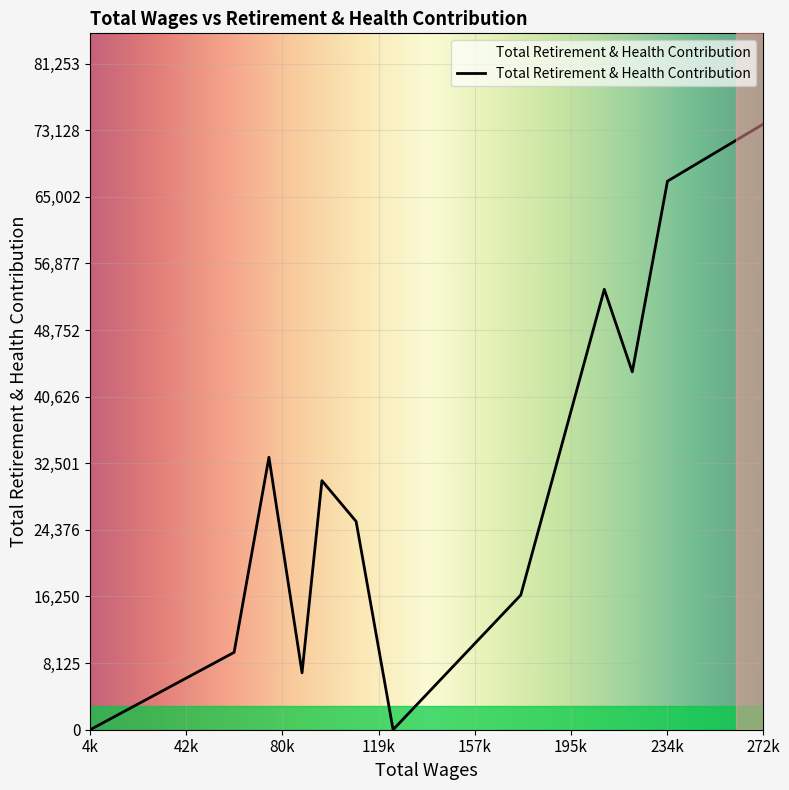

Is this an area chart (filled region under the line)?

No